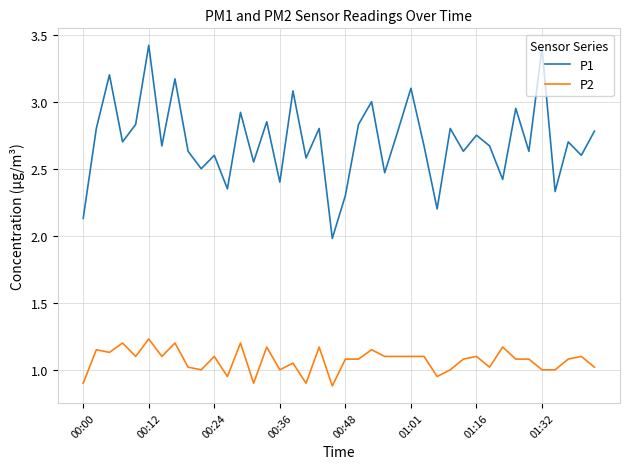

True or false: P1 and P2 intersect in this chart.

False